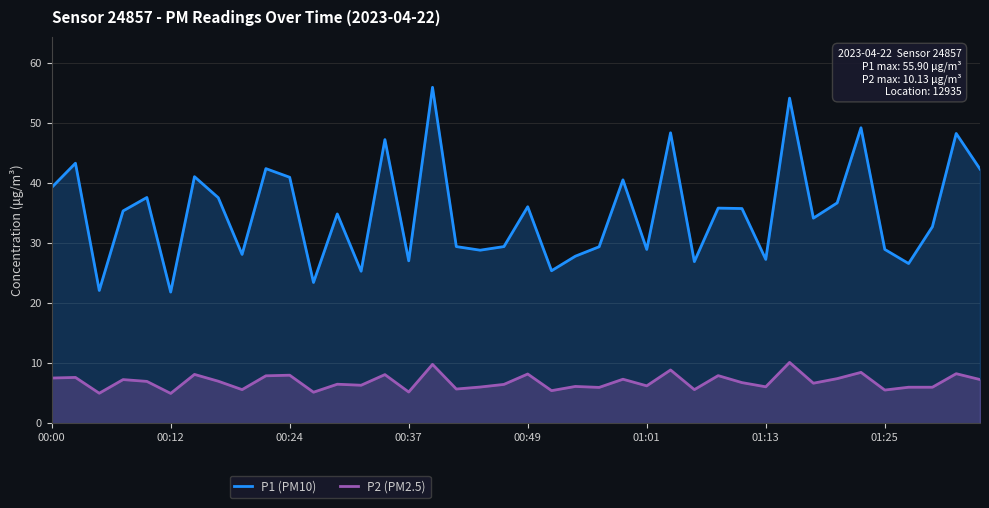

What are all the series names shown in the legend?

P1 (PM10), P2 (PM2.5)